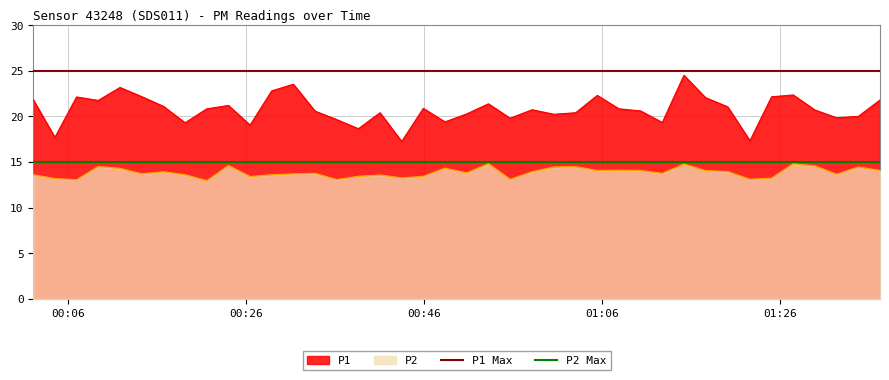

What is the highest value of the P2 series?

14.8